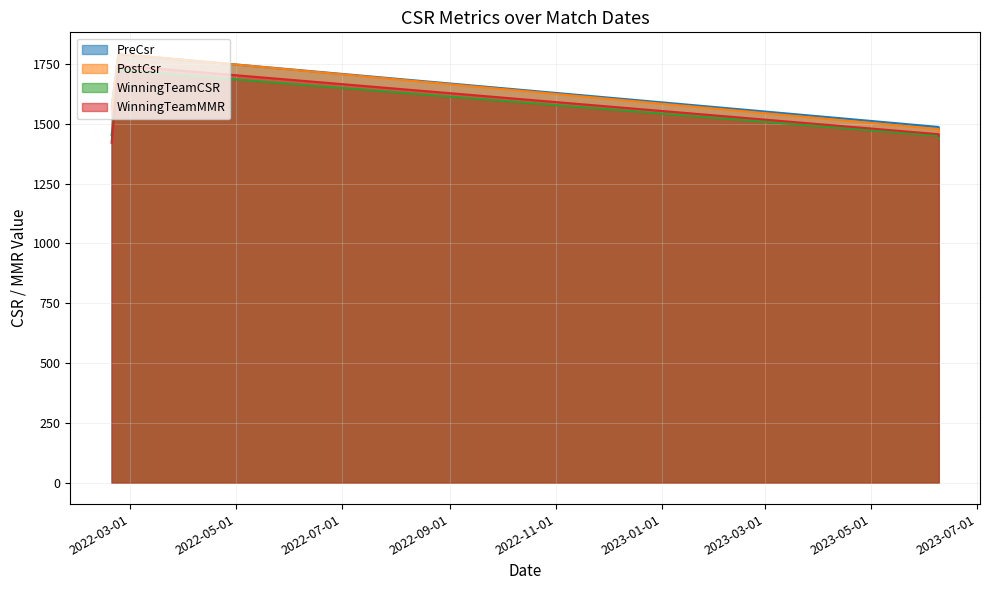

What are all the series names shown in the legend?

PreCsr, PostCsr, WinningTeamCSR, WinningTeamMMR